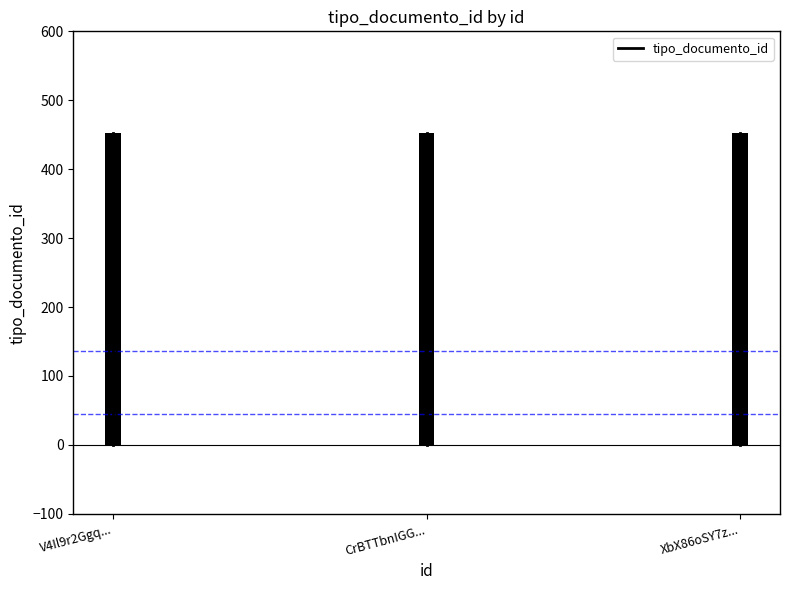

At which label is the value closest to 226?

V4Il9r2Ggq...